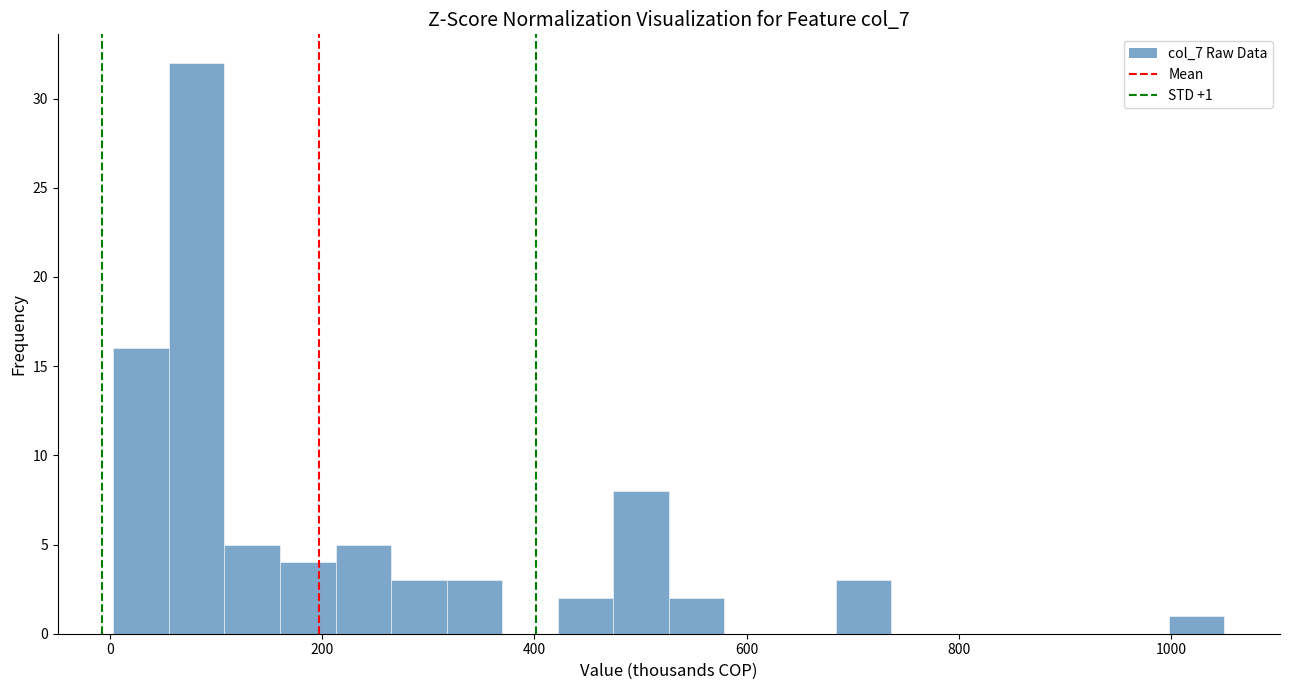

Read against the x-axis, roughly where is the centre of the tallest bar?

80